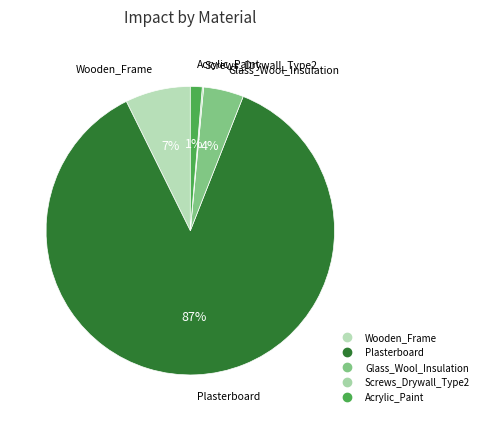

To the nearest percent, what portion does Glass_Wool_Insulation represent?

4%